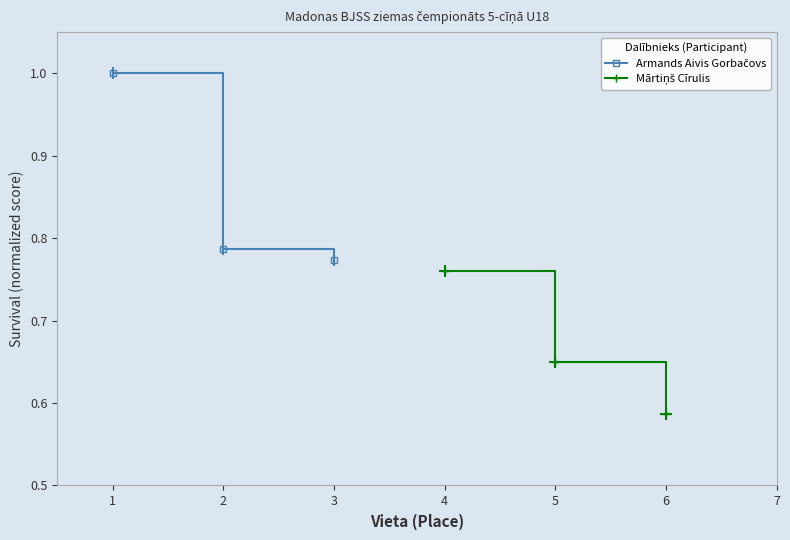

What is the maximum value for Armands Aivis Gorbačovs?

1.0